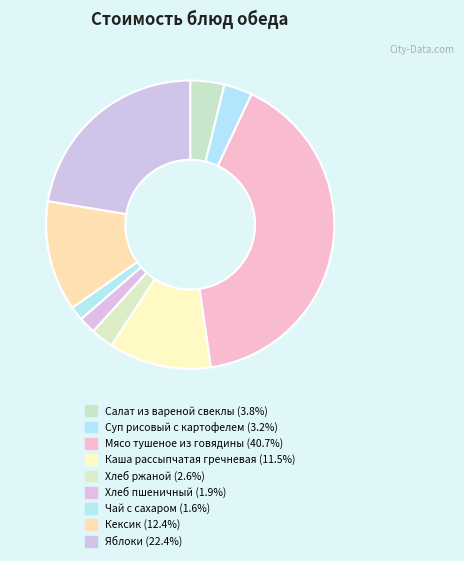

Which slice is the smallest?

Чай с сахаром